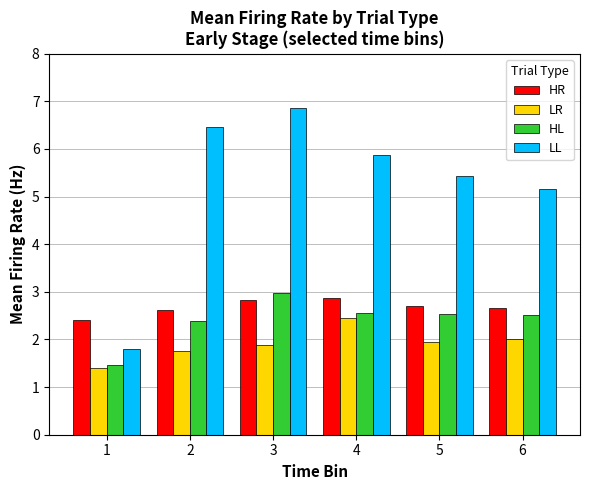

What are all the series names shown in the legend?

HR, LR, HL, LL